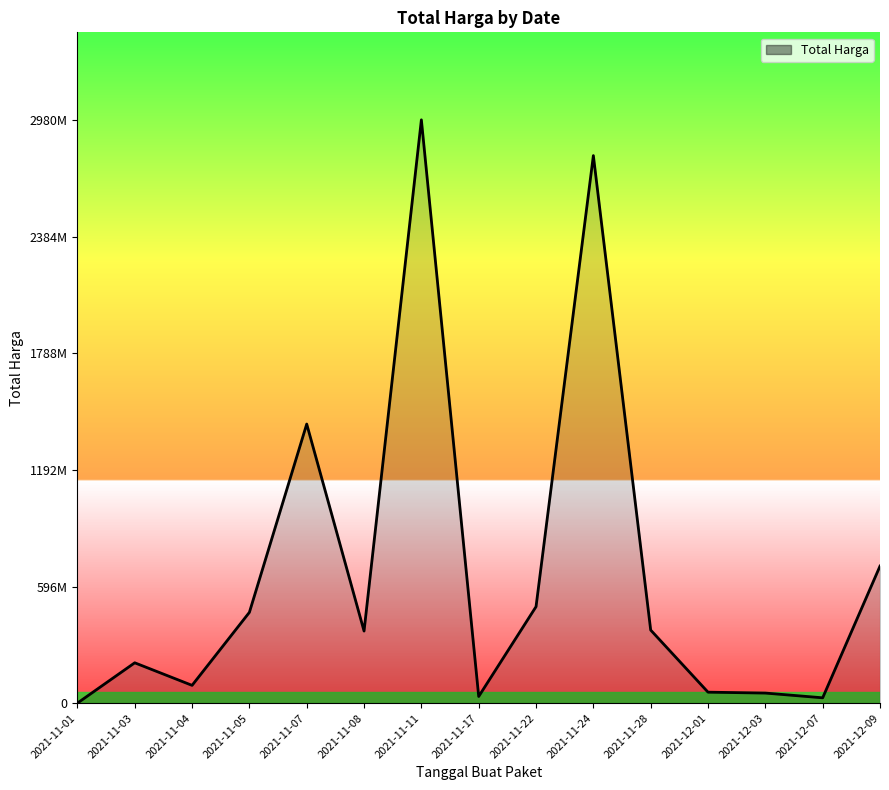

Reading left to right, transcribe all the data shown in this chart.

333600	206264270	91019075	464002100	1425867900	368366000	2979963240	34292000	493000000	2797221900	373404000	56152800	51601000	27412000	700223800